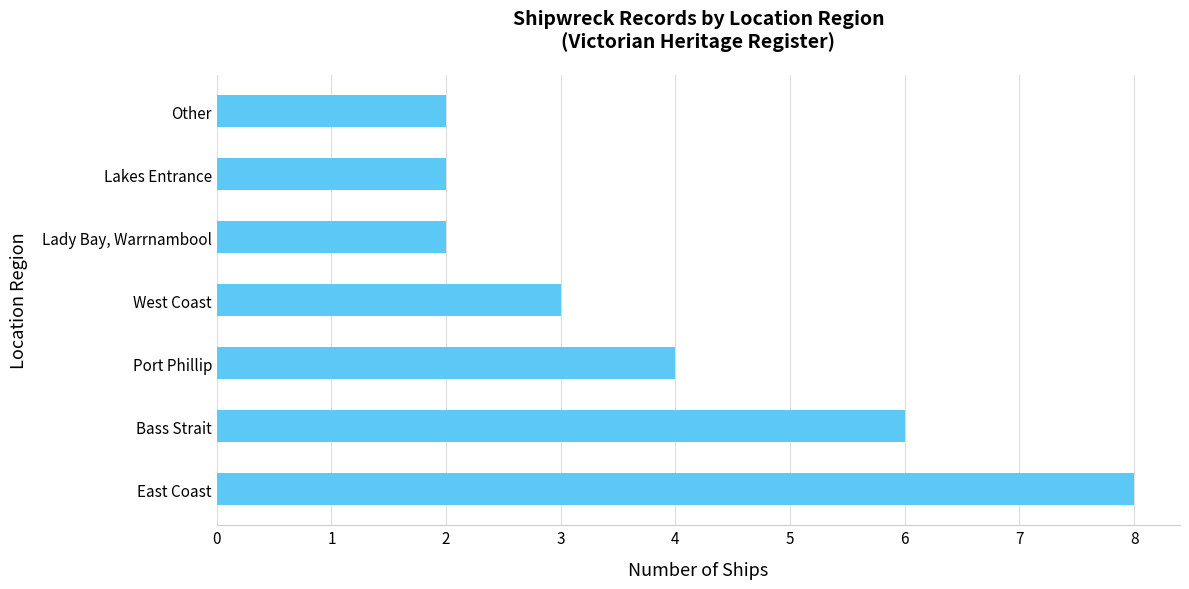

The chart shows a value of 2 at Lady Bay, Warrnambool. True or false?

True